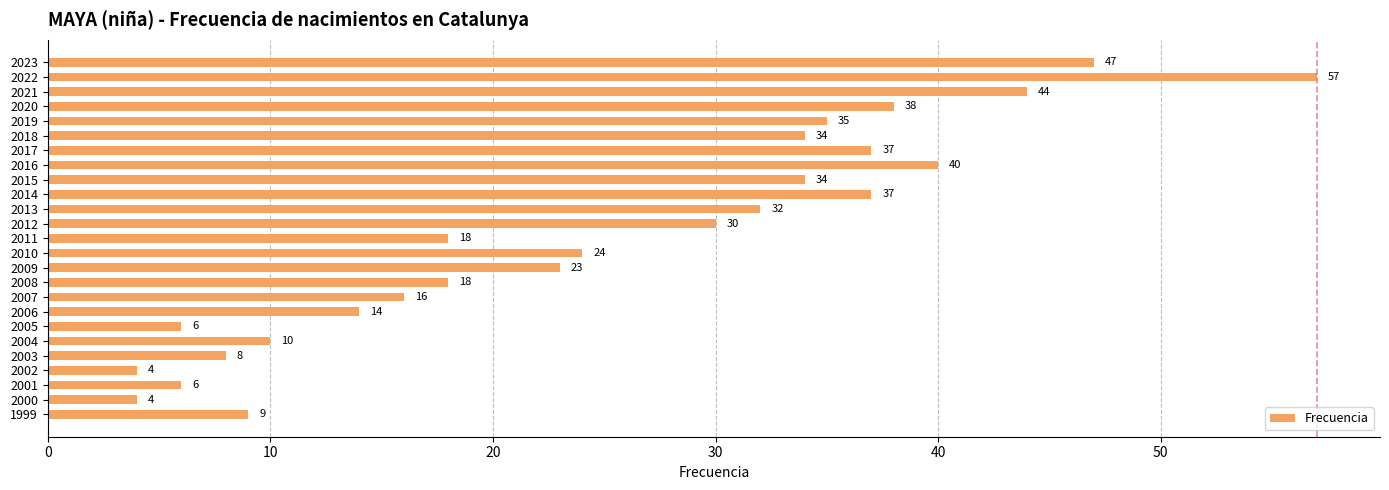

What is the average value?

25